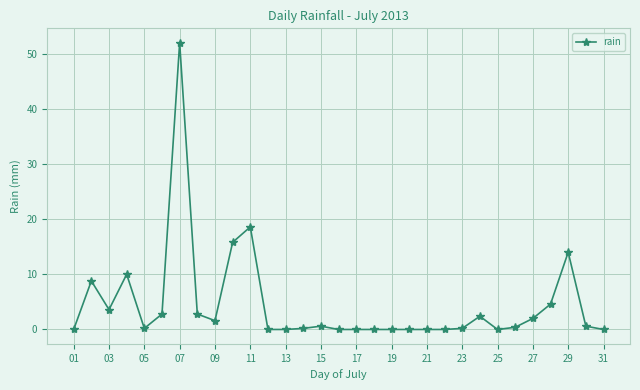

What is the difference between the maximum and minimum values?

52.0